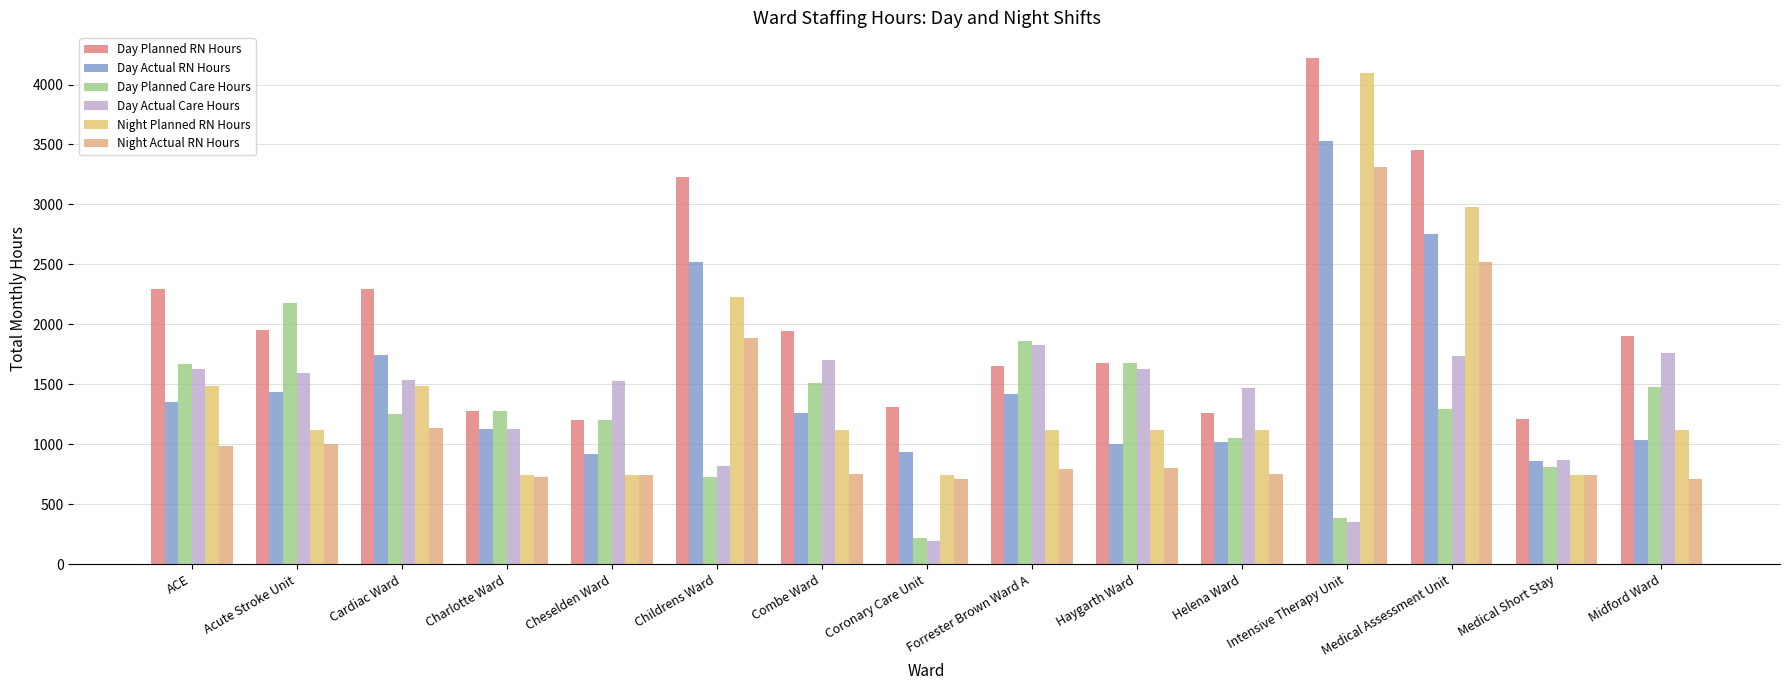

What is the average value of the Night Actual RN Hours series?

1173.2